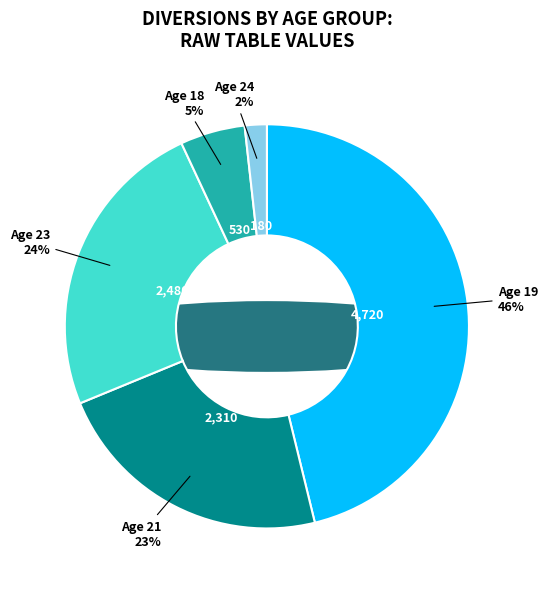

True or false: 21 accounts for 5% of the total.

False